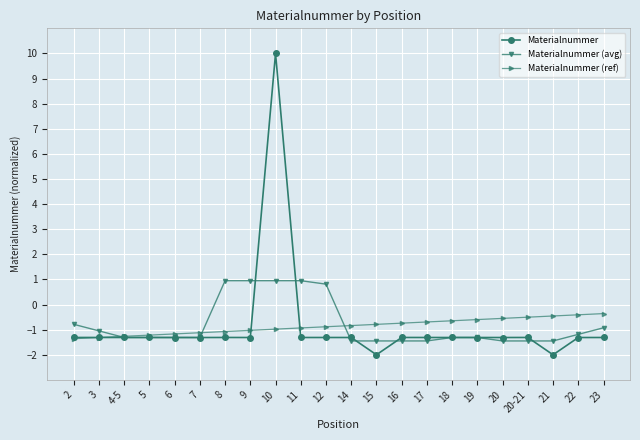

At which label does Materialnummer (avg) first exceed -1?

2